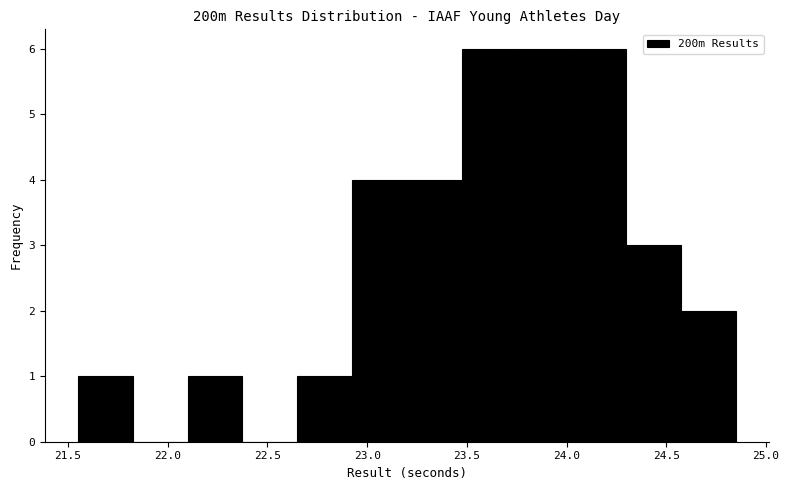

How tall is the bar that spans 22.650 to 22.925 on the x-axis? Neither the bar edges nor the heights are printed on the chart, so give them approximately, as read against the axes.

1